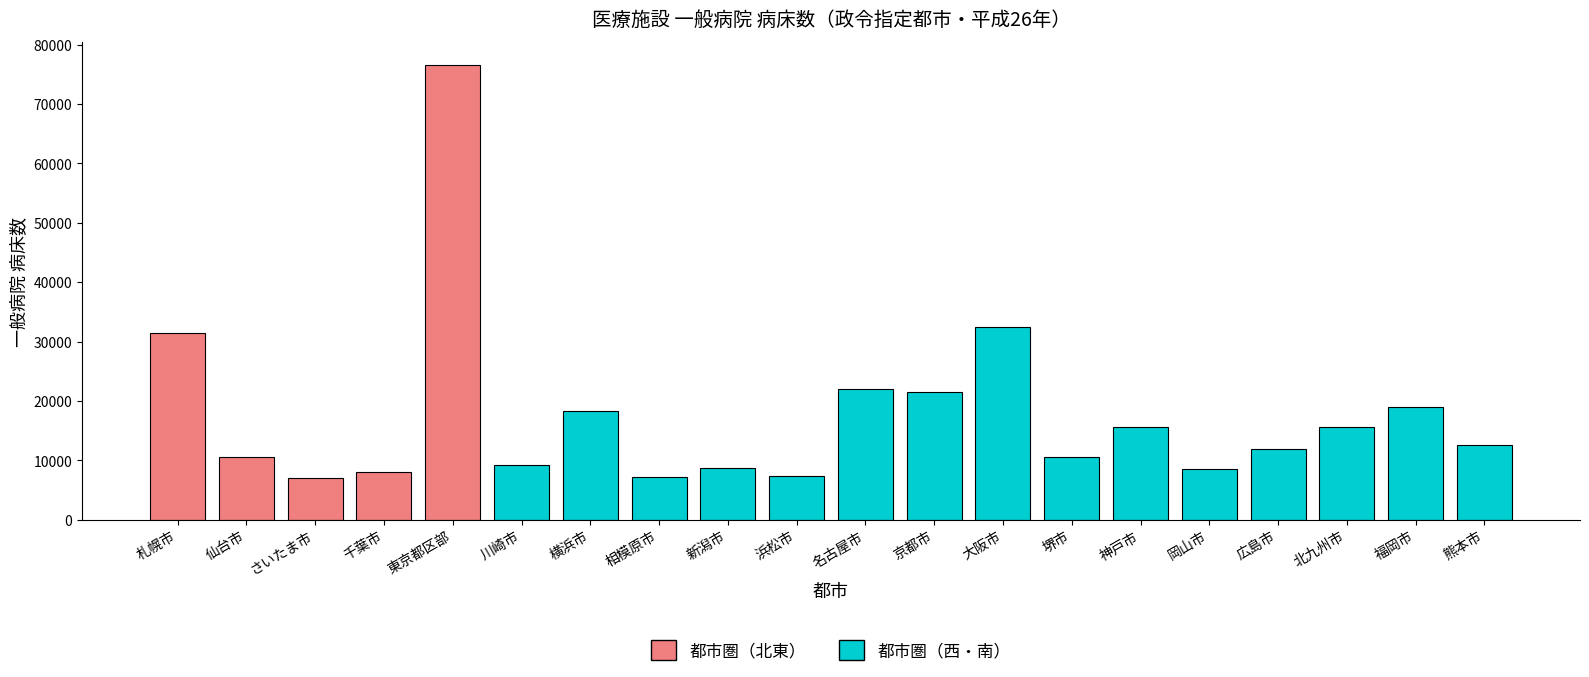

How many groups of bars are there?

20